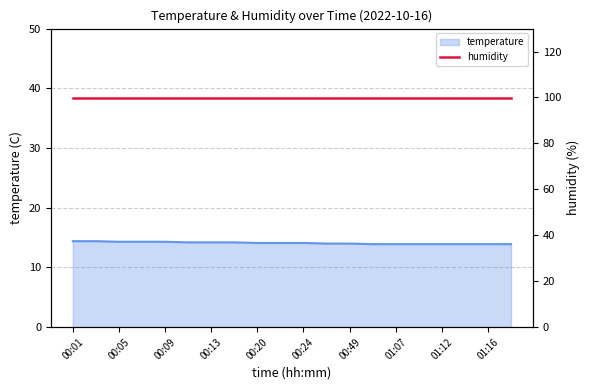

Approximately how many times larger is the value at 01:23 compared to 00:05?

1.0